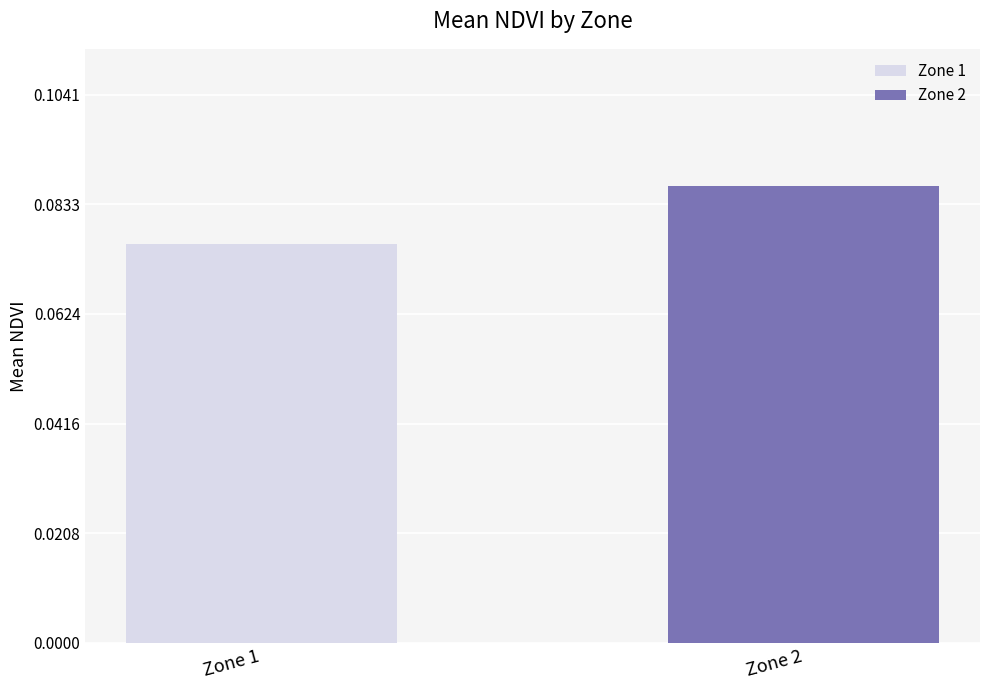

Which series has the widest spread of values?

Zone 1